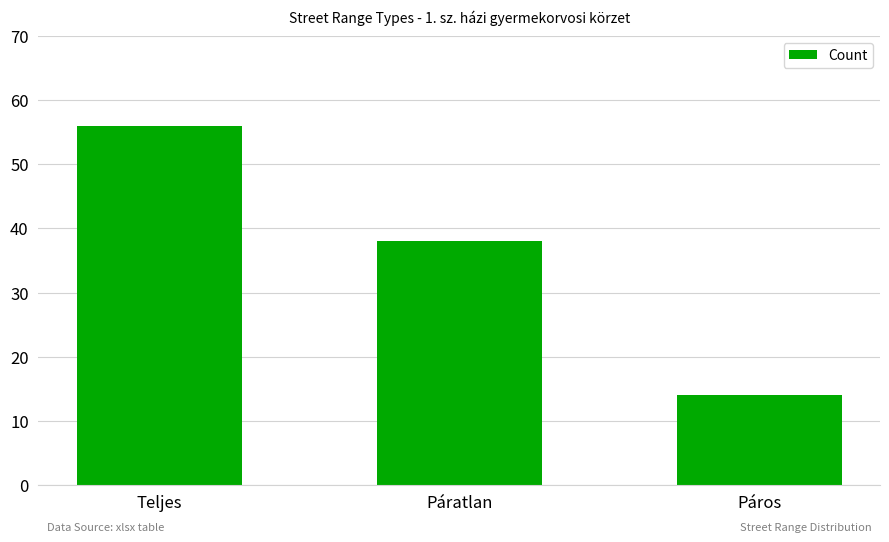

Reading left to right, list all the values displayed in this chart.

56	38	14